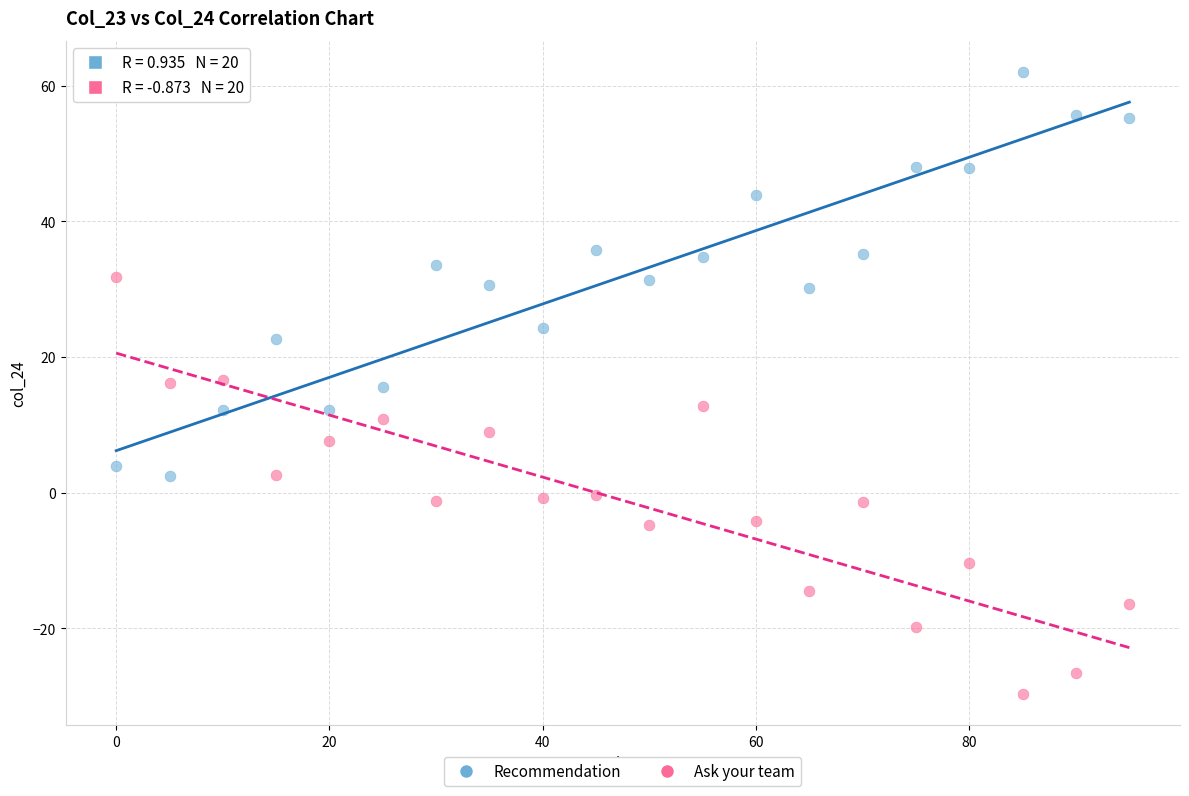

Across all data points, what is the range of Y values (max minus min)?

91.7